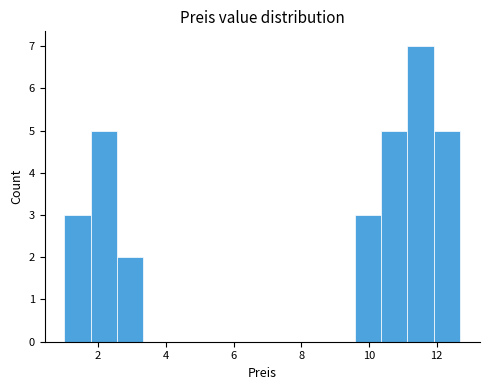

Around what value on the x-axis is the tallest bar? Give the approximate position of its centre, as read against the axis.

11.6